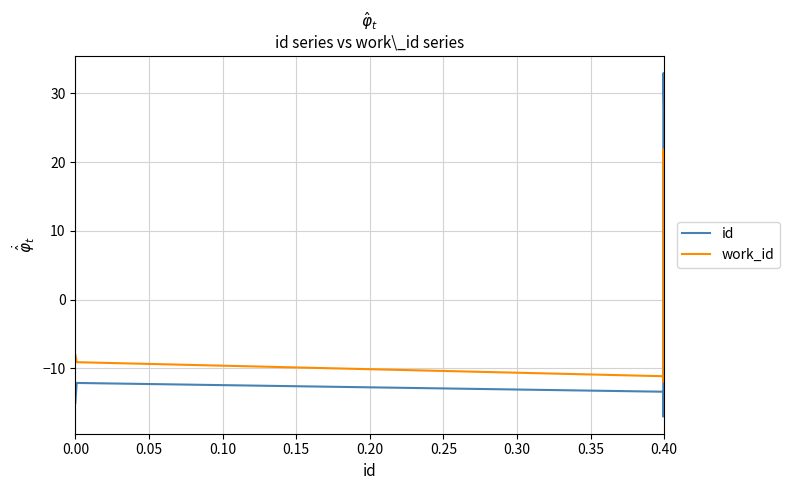

Is this an area chart (filled region under the line)?

No